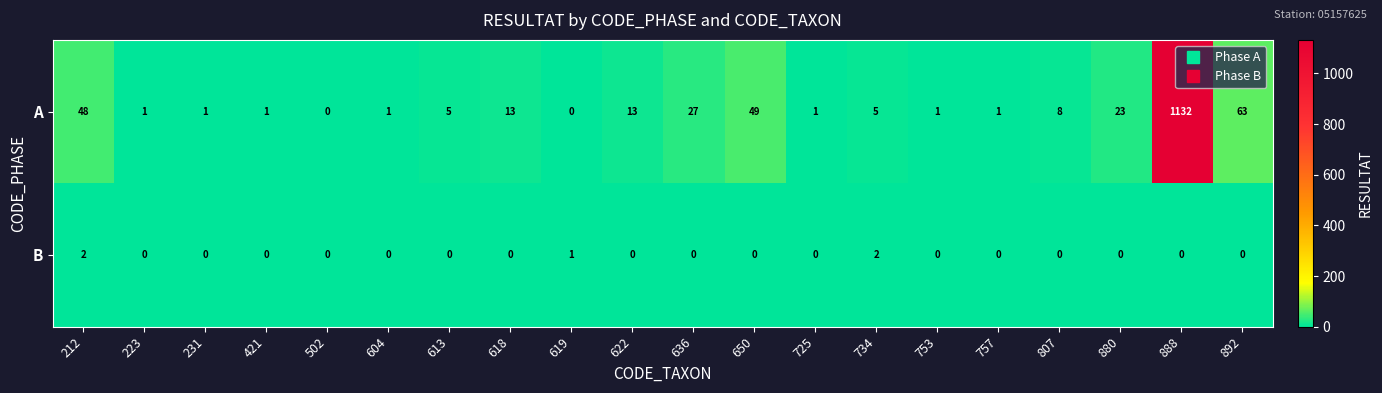

What is the sum of the A values at 734 and 502?

5